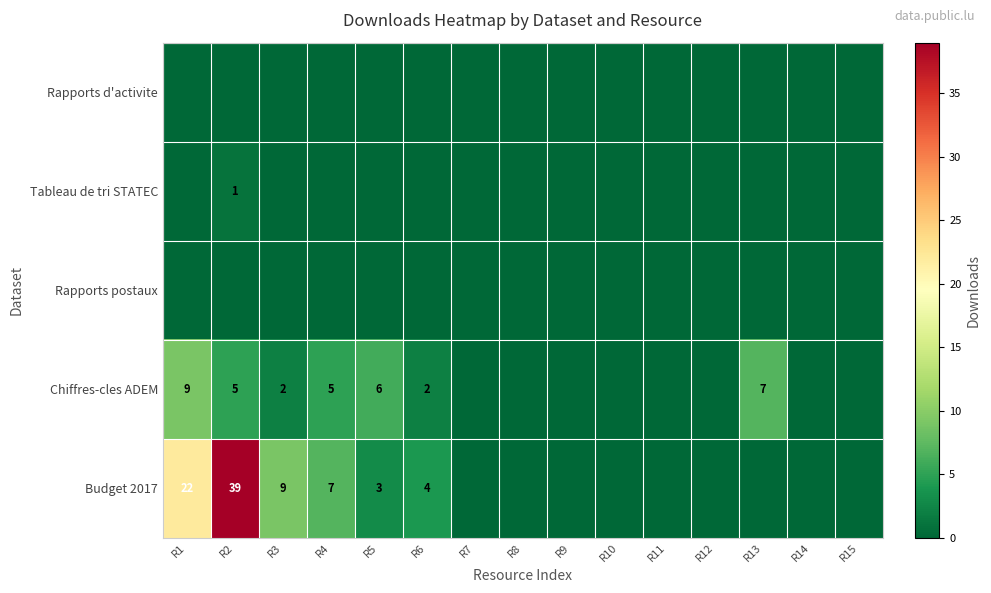

True or false: Chiffres-cles ADEM has a value of 1 at R6.

False